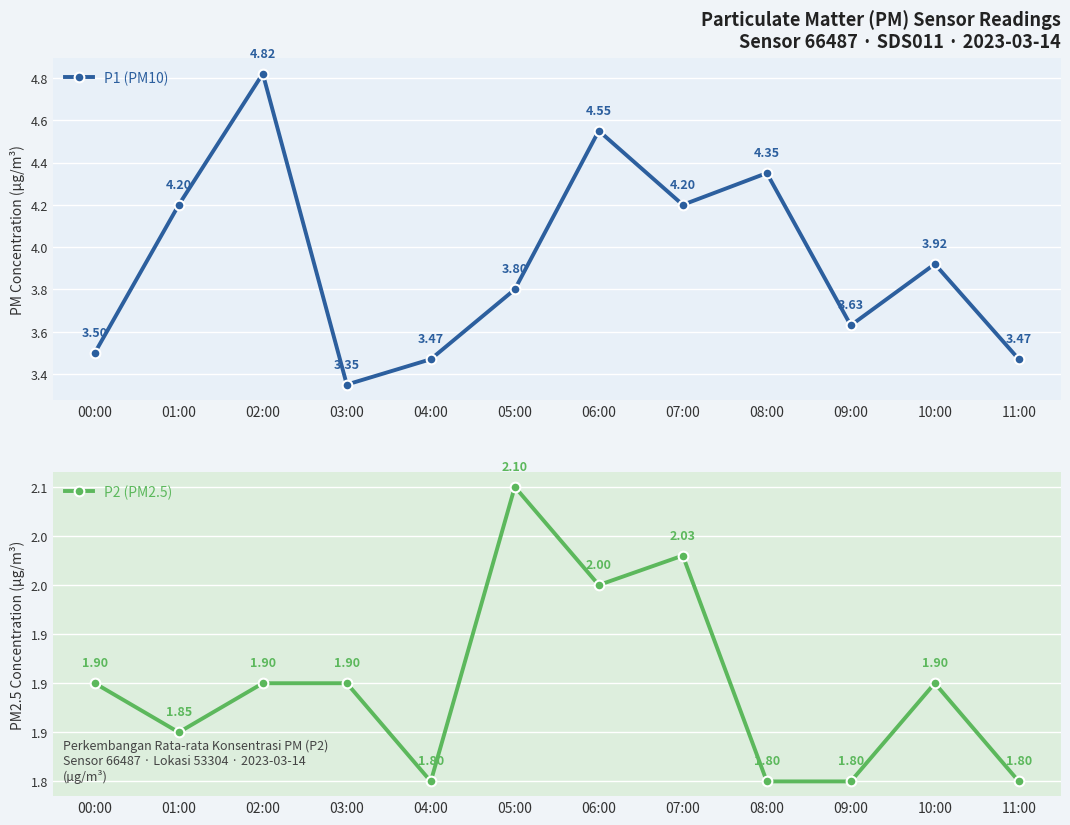

List the series in order of their overall mean, lowest first.

P2 (PM2.5), P1 (PM10)